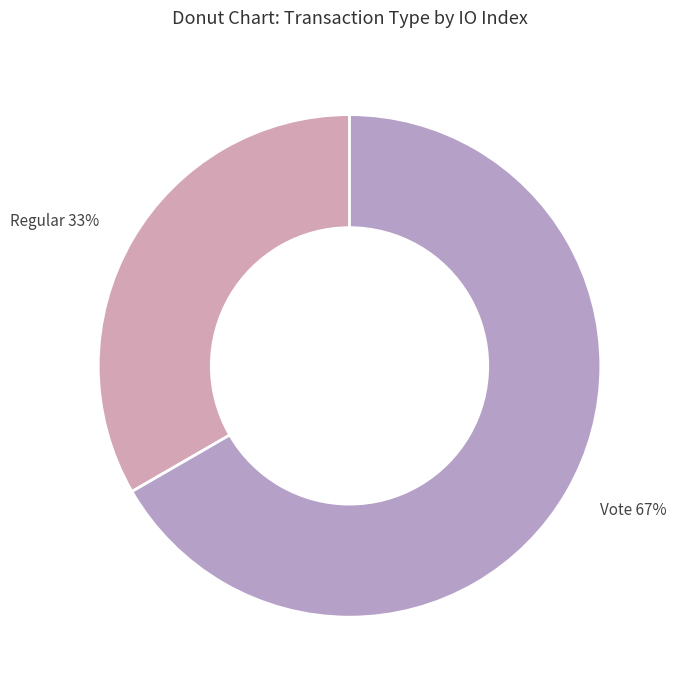

Is it true that Vote is 67% of the pie?

True